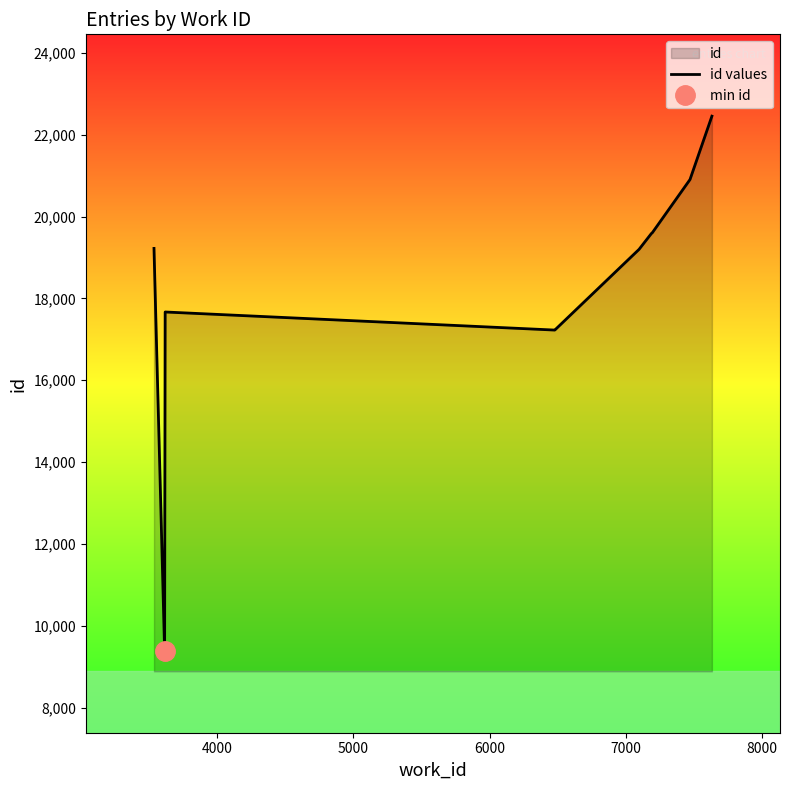

What is the sum of all values?

182470